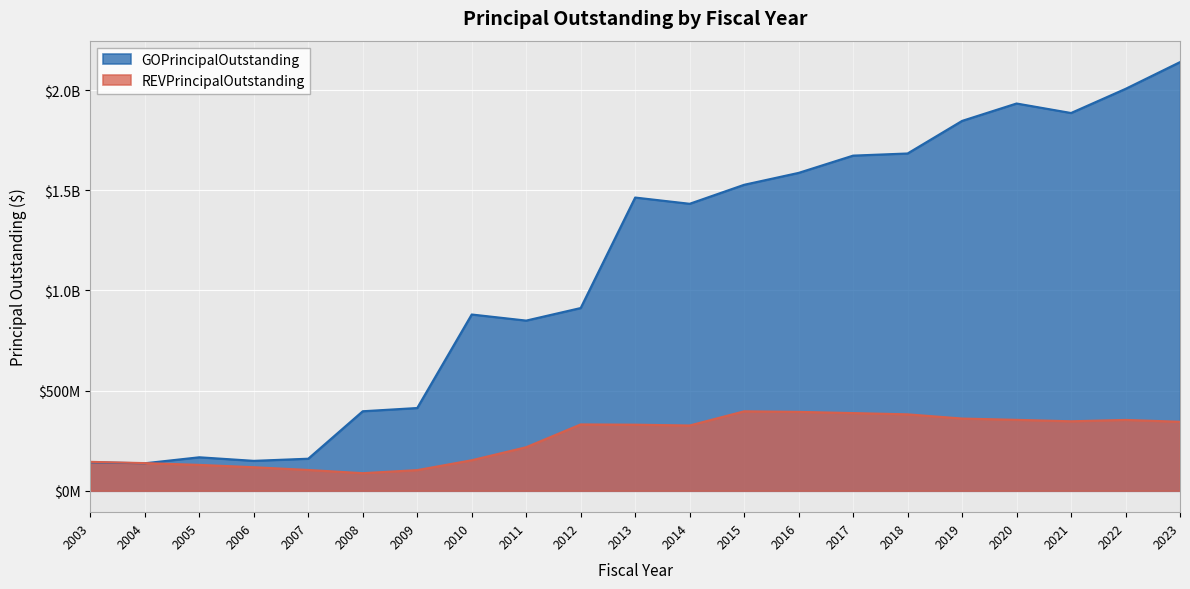

Reading right to left, transcribe all the data shown in this chart.

GOPrincipalOutstanding: 2023=2139625000.0	2022=2006080000.0	2021=1885600000.0	2020=1933060000.0	2019=1846190000.0	2018=1683565000.0	2017=1672900000.0	2016=1586720000.0	2015=1527285000.0	2014=1432475000.0	2013=1463640000.0	2012=912090000.0	2011=849415000.0	2010=879840000.0	2009=413035000.0	2008=396855000.0	2007=159975000.0	2006=149300446.9	2005=167114810.9	2004=137175014.8	2003=142000477.8
REVPrincipalOutstanding: 2023=344310000.0	2022=353575000.0	2021=346770000.0	2020=353940000.0	2019=360455000.0	2018=381405000.0	2017=387710000.0	2016=393760000.0	2015=396490000.0	2014=325700000.0	2013=329805000.0	2012=331100000.0	2011=217330000.0	2010=152255000.0	2009=103050000.0	2008=87755000.0	2007=103770000.0	2006=117500000.0	2005=129120000.0	2004=138030000.0	2003=144350000.0